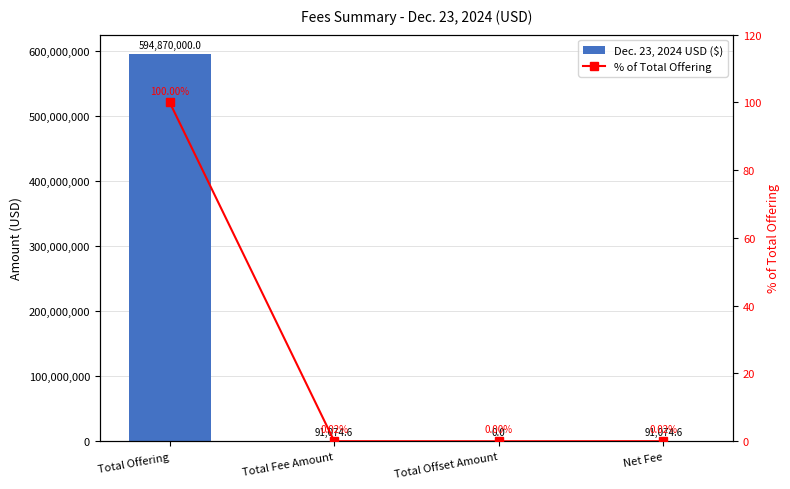

What is the label of the 2nd bar from the right?

Total Offset Amount